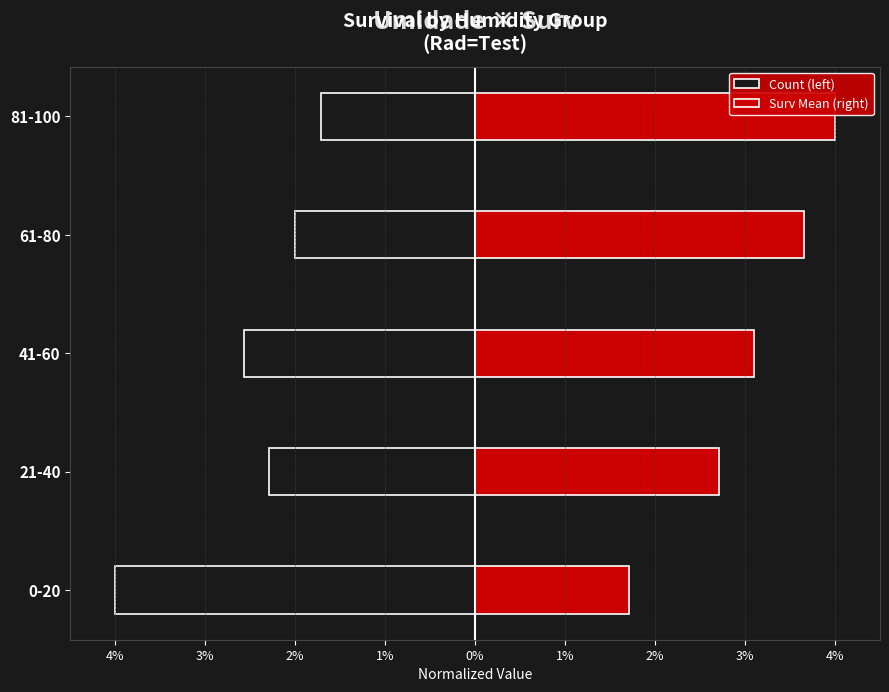

At 0-20, list the series in order from largest to smallest.

Surv Mean (right), Count (left)